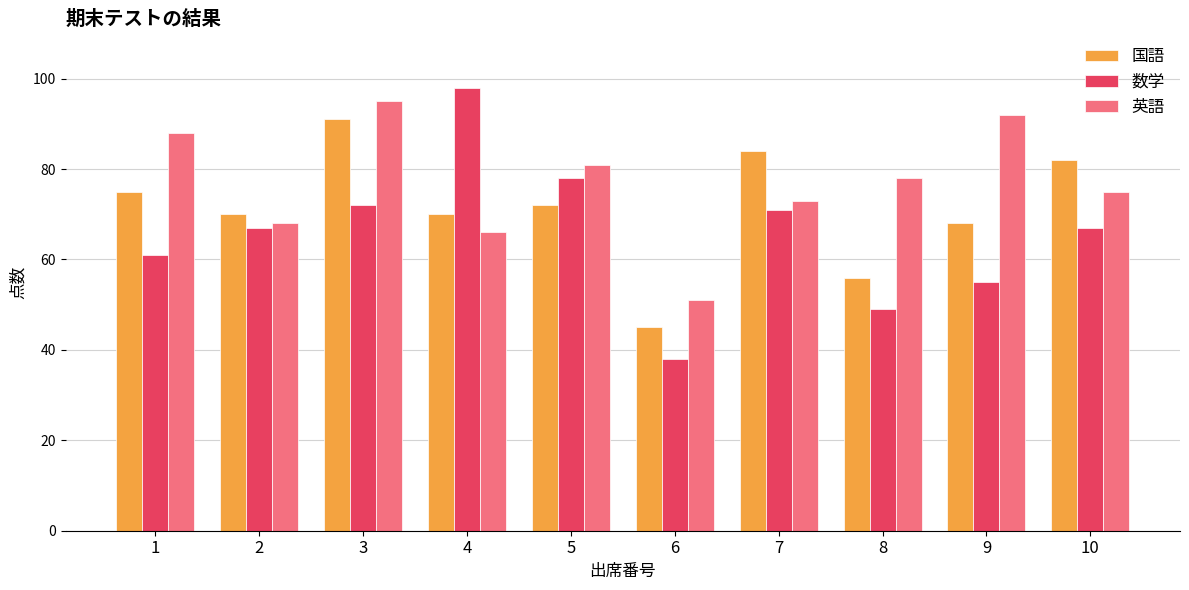

The 英語 series shows 106 at 5. True or false?

False